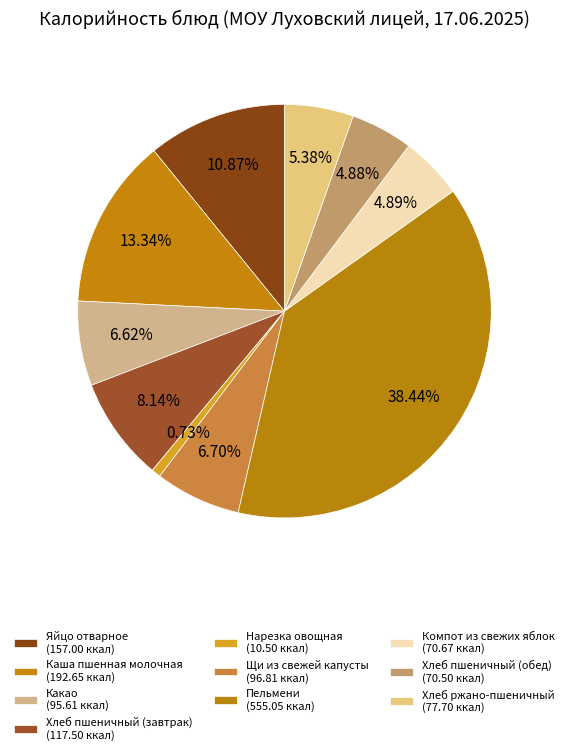

Combined, what portion of the pie is Нарезка овощная and Компот из свежих яблок?

5.6%